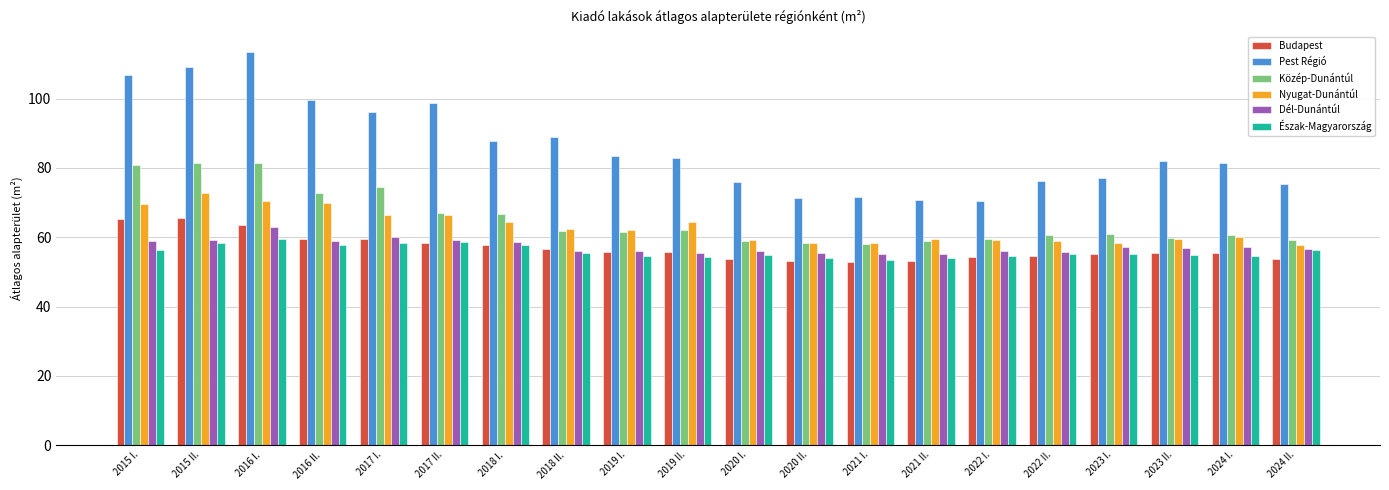

Count the number of data series in this chart.

6